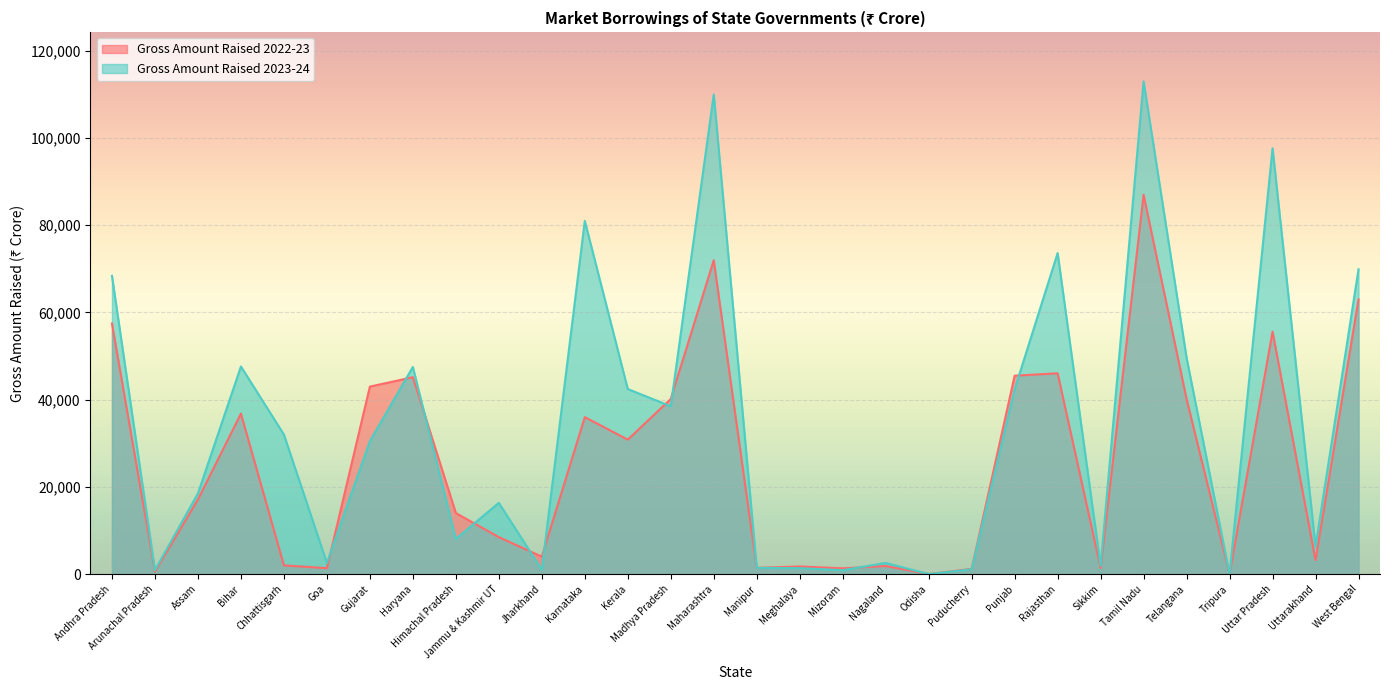

Reading left to right, list all the values displayed in this chart.

Gross Amount Raised 2023-24: Andhra Pradesh=68400	Arunachal Pradesh=902	Assam=18500	Bihar=47612	Chhattisgarh=32000	Goa=2550	Gujarat=30500	Haryana=47500	Himachal Pradesh=8072	Jammu & Kashmir UT=16337	Jharkhand=1000	Karnataka=81000	Kerala=42438	Madhya Pradesh=38500	Maharashtra=110000	Manipur=1426	Meghalaya=1364	Mizoram=901	Nagaland=2551	Odisha=0	Puducherry=1100	Punjab=42386	Rajasthan=73624	Sikkim=1916	Tamil Nadu=113001	Telangana=49618	Tripura=0	Uttar Pradesh=97650	Uttarakhand=6300	West Bengal=69910
Gross Amount Raised 2022-23: Andhra Pradesh=57478	Arunachal Pradesh=559	Assam=17100	Bihar=36800	Chhattisgarh=2000	Goa=1350	Gujarat=43000	Haryana=45158	Himachal Pradesh=14000	Jammu & Kashmir UT=8473	Jharkhand=4000	Karnataka=36000	Kerala=30839	Madhya Pradesh=40158	Maharashtra=72000	Manipur=1422	Meghalaya=1753	Mizoram=1315	Nagaland=1854	Odisha=0	Puducherry=1200	Punjab=45500	Rajasthan=46057	Sikkim=1414	Tamil Nadu=87000	Telangana=40150	Tripura=0	Uttar Pradesh=55612	Uttarakhand=3200	West Bengal=63000